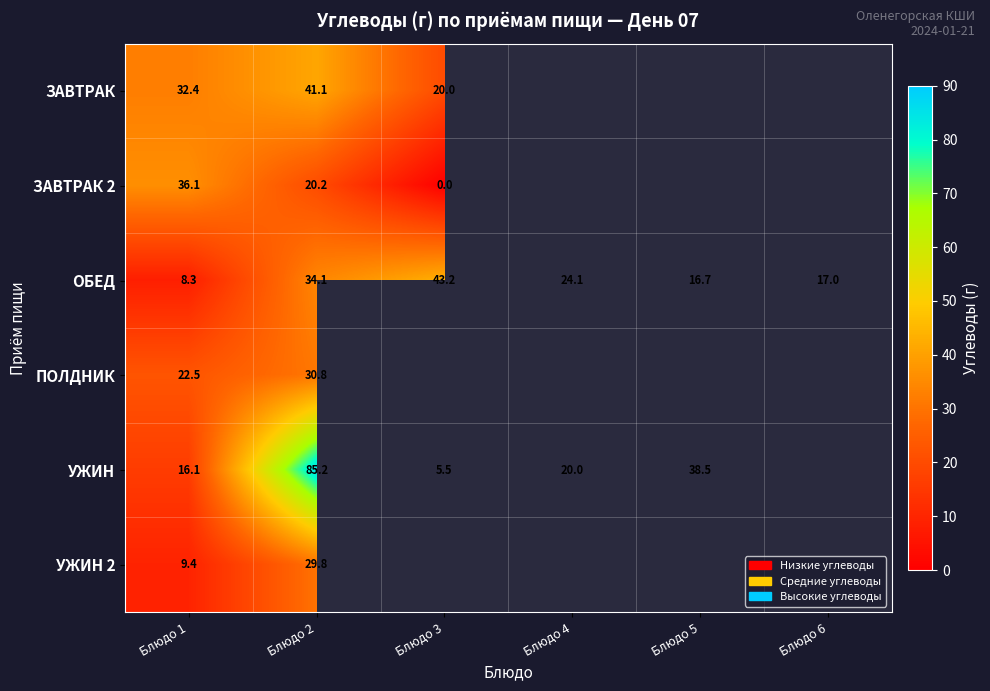

Is the value of ЗАВТРАК 2 at Блюдо 3 greater than the value of ПОЛДНИК at Блюдо 3?

No